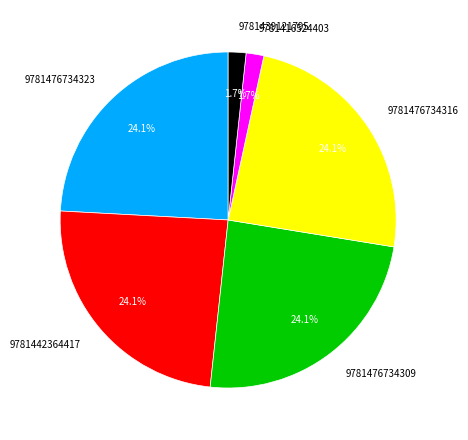

Approximately how many times larger is the value at 9781439121795 compared to 9781416524403?

1.0